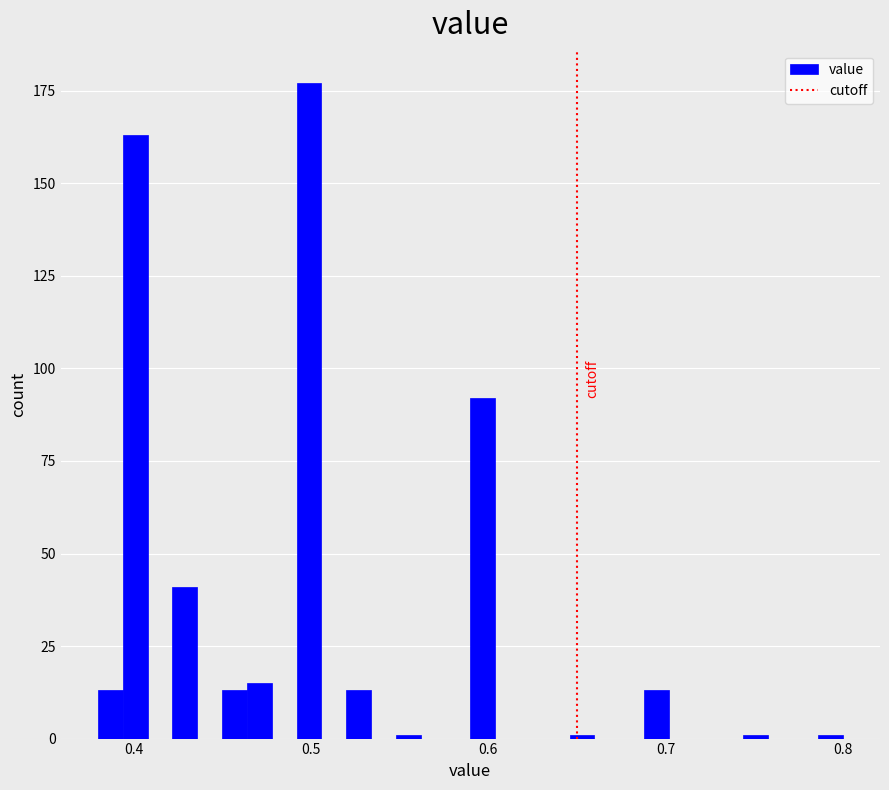

Read against the x-axis, roughly where is the centre of the tallest bar?

0.50